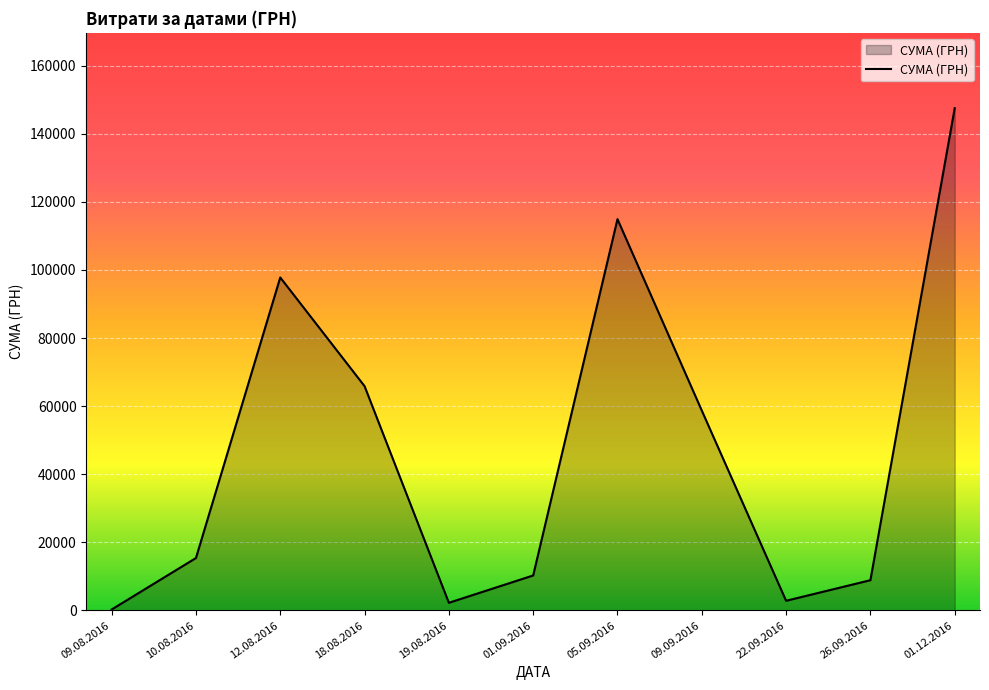

Approximately how many times larger is the value at 18.08.2016 compared to 09.09.2016?

1.1